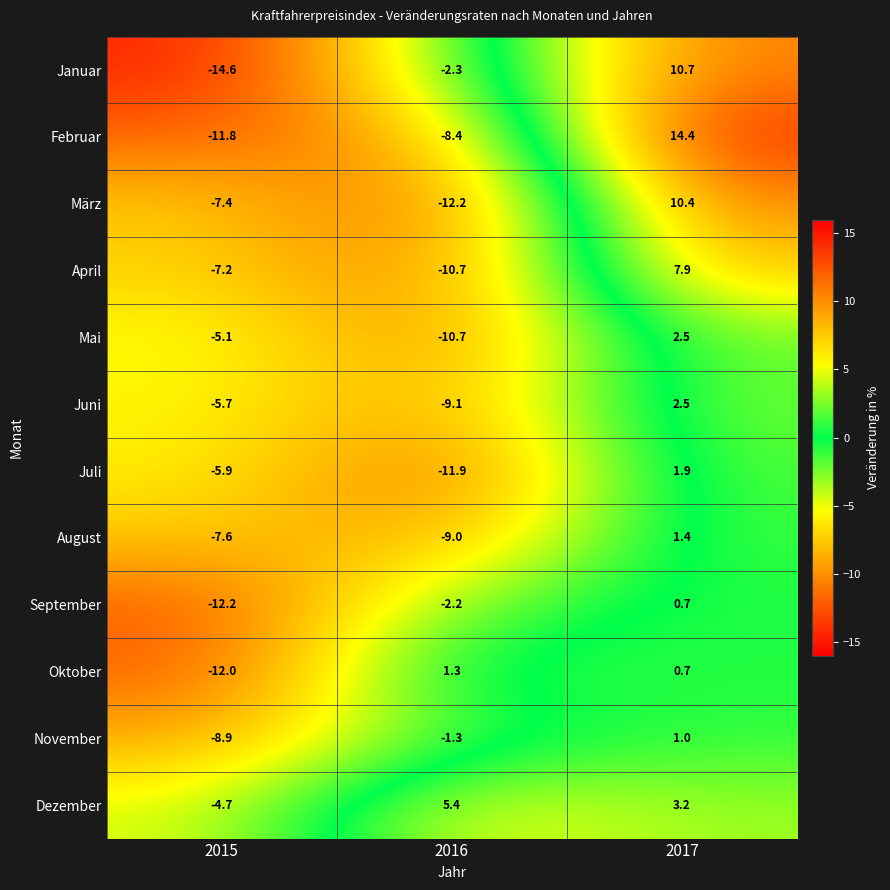

Count the number of data series in this chart.

12